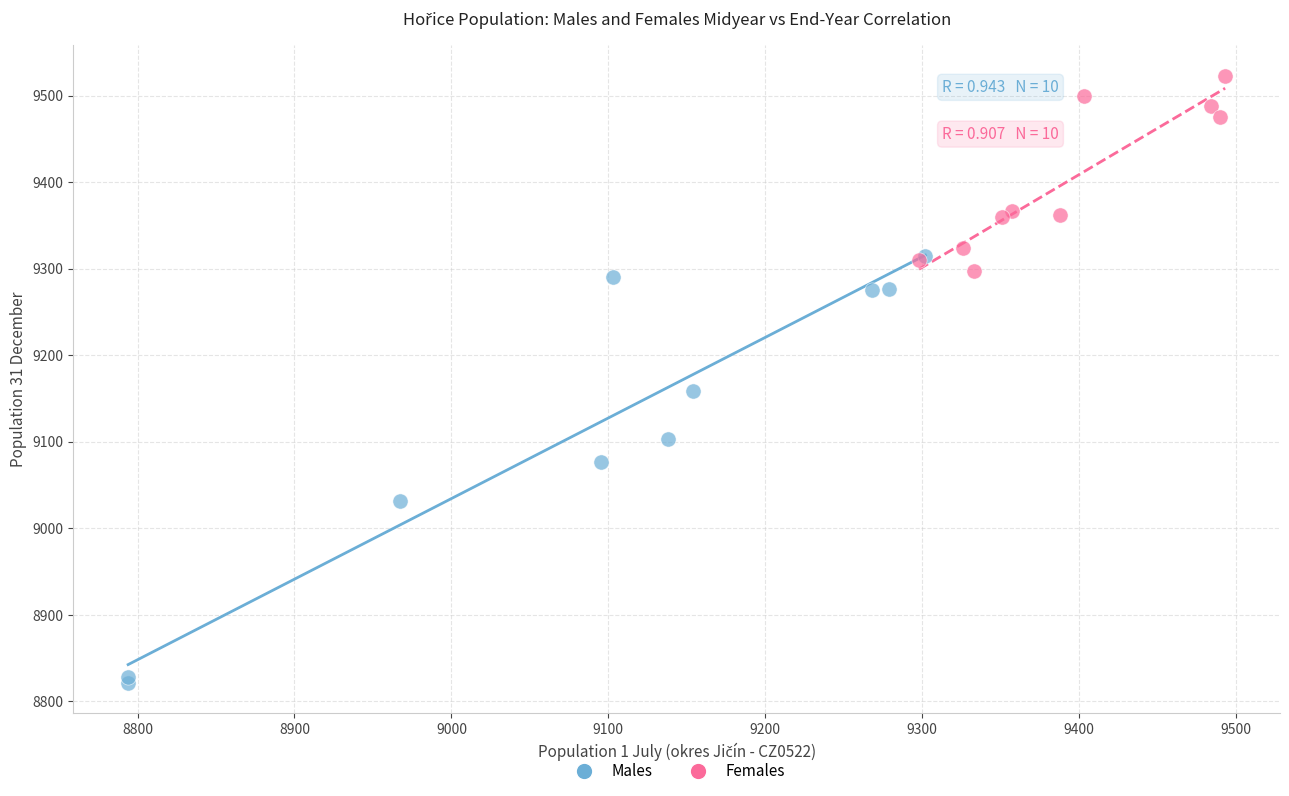

Which series has the largest Y range (max minus min)?

Males